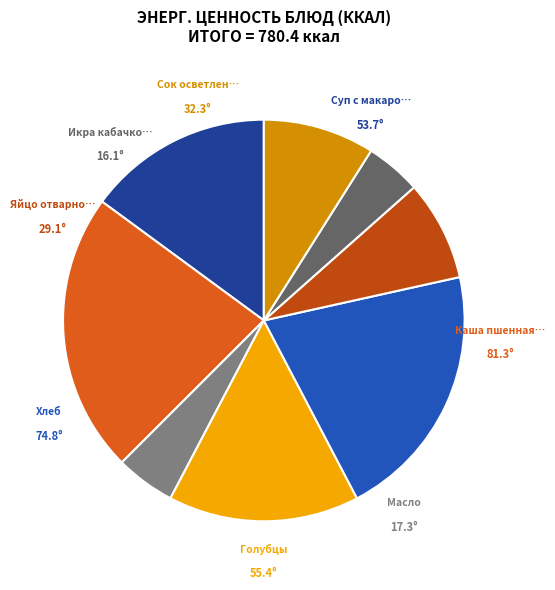

Count the number of slices in the pie.

8